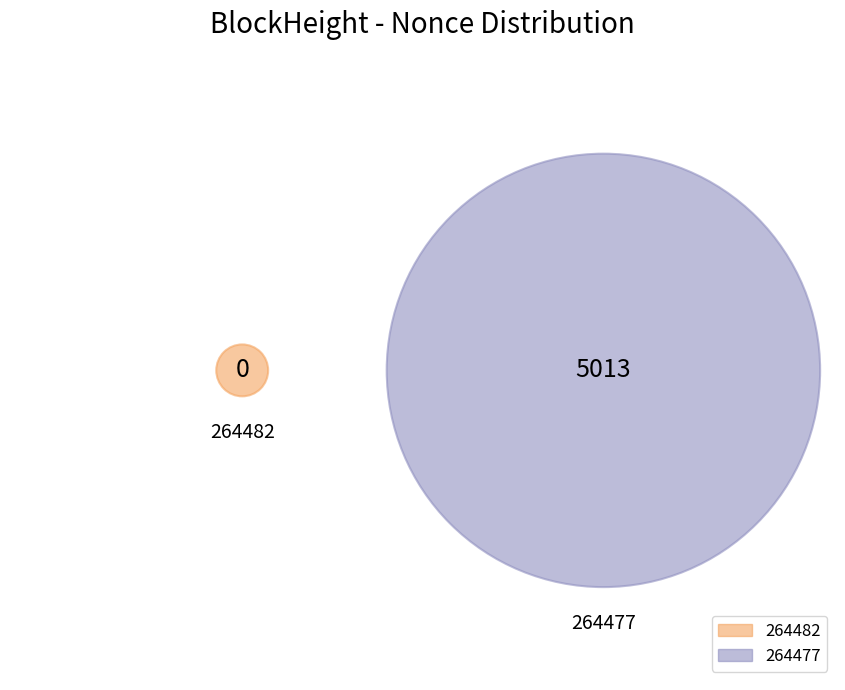

How many segments does this pie chart have?

2